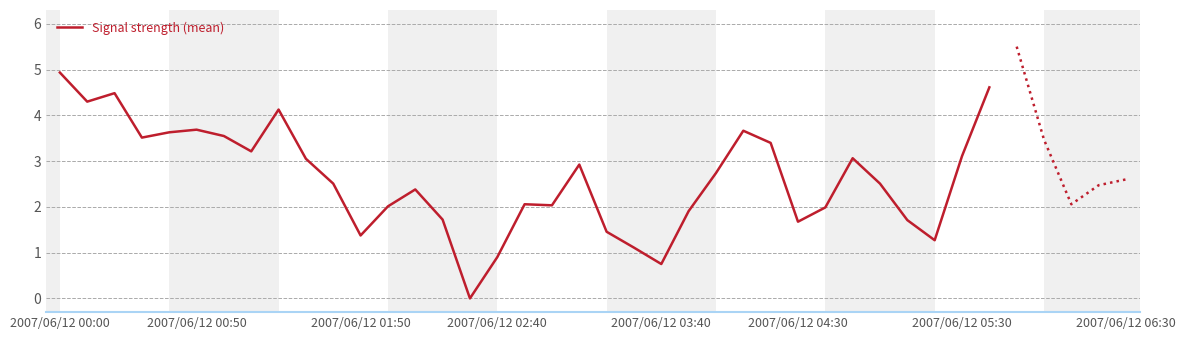

What is the maximum value shown in the chart?

4.9